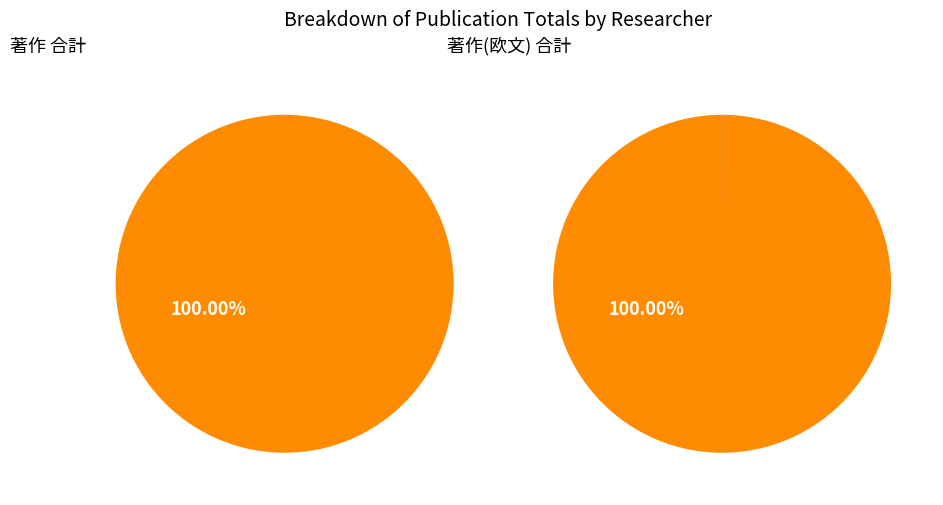

Does 西田 敏信 account for over 50% of the chart?

No